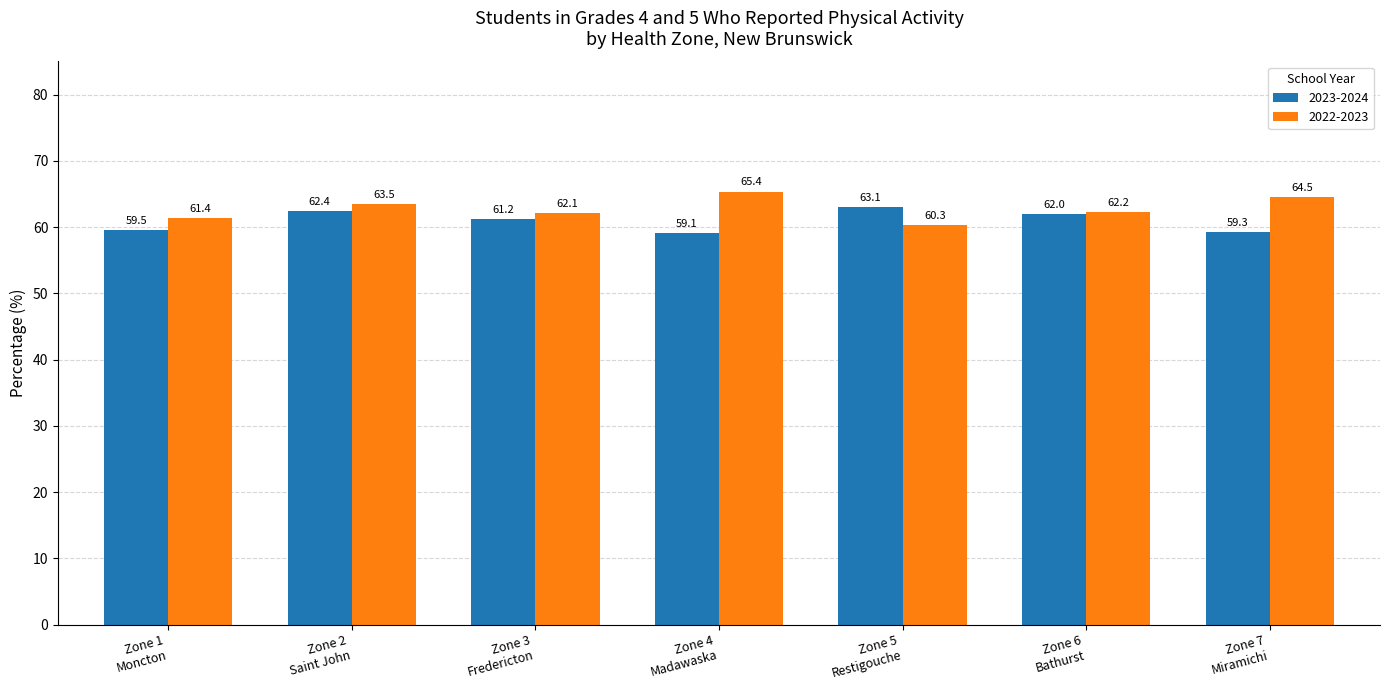

How many groups of bars are there?

7